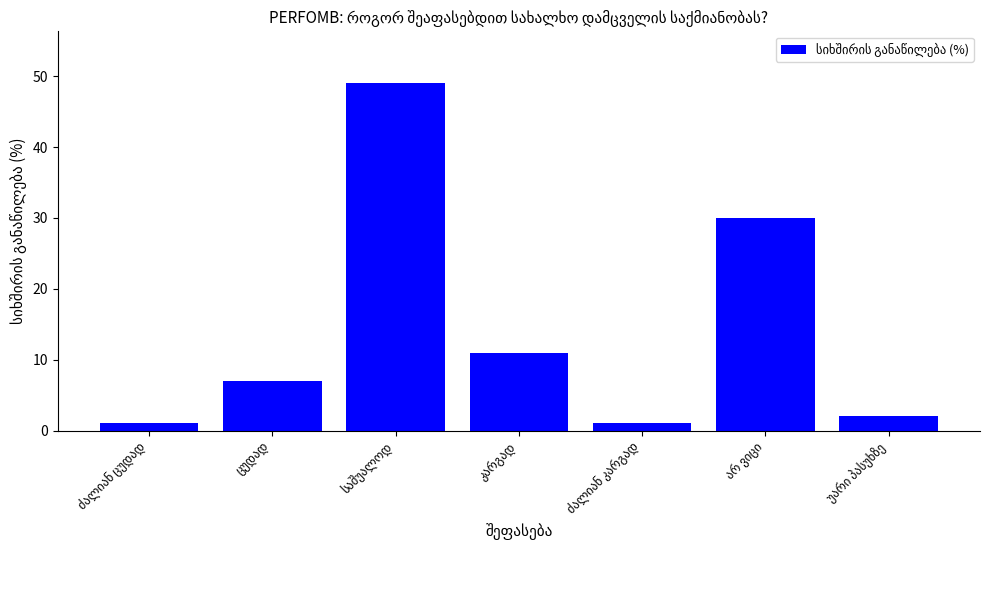

What is the difference between the maximum and minimum values?

48